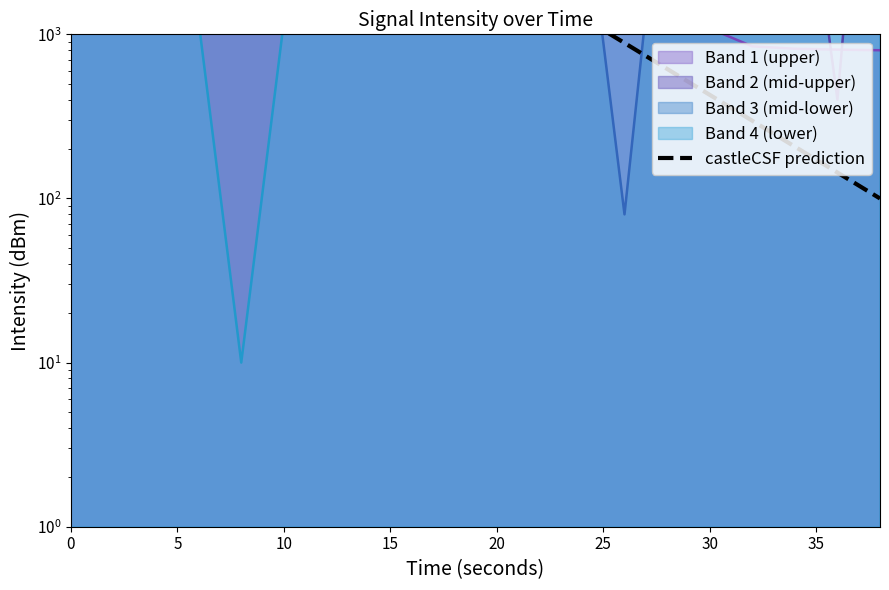

The value at 35 is 7847.6. True or false?

True